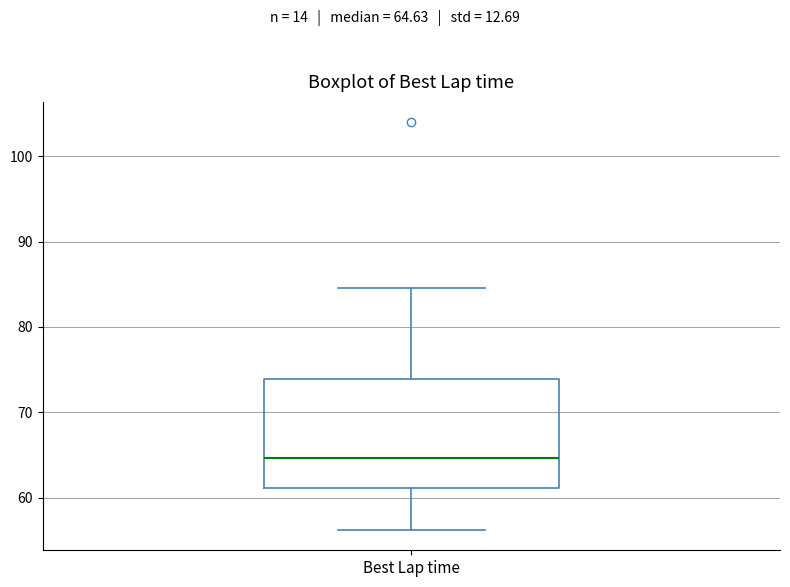

Read this box plot against the y-axis: the position of the median line, the range covered by the box, and the ends of both whiskers. The values are not printed on the chart, so give them approximately, as read against the axis.

median 65, box 61 to 74, whiskers 56 to 85